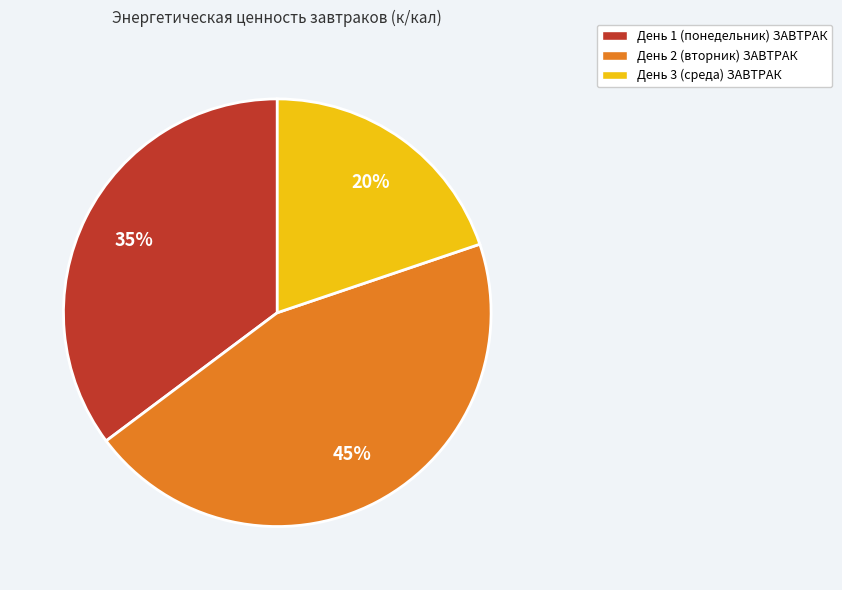

To the nearest percent, what is the difference between the largest and smallest slice percentages?

25%